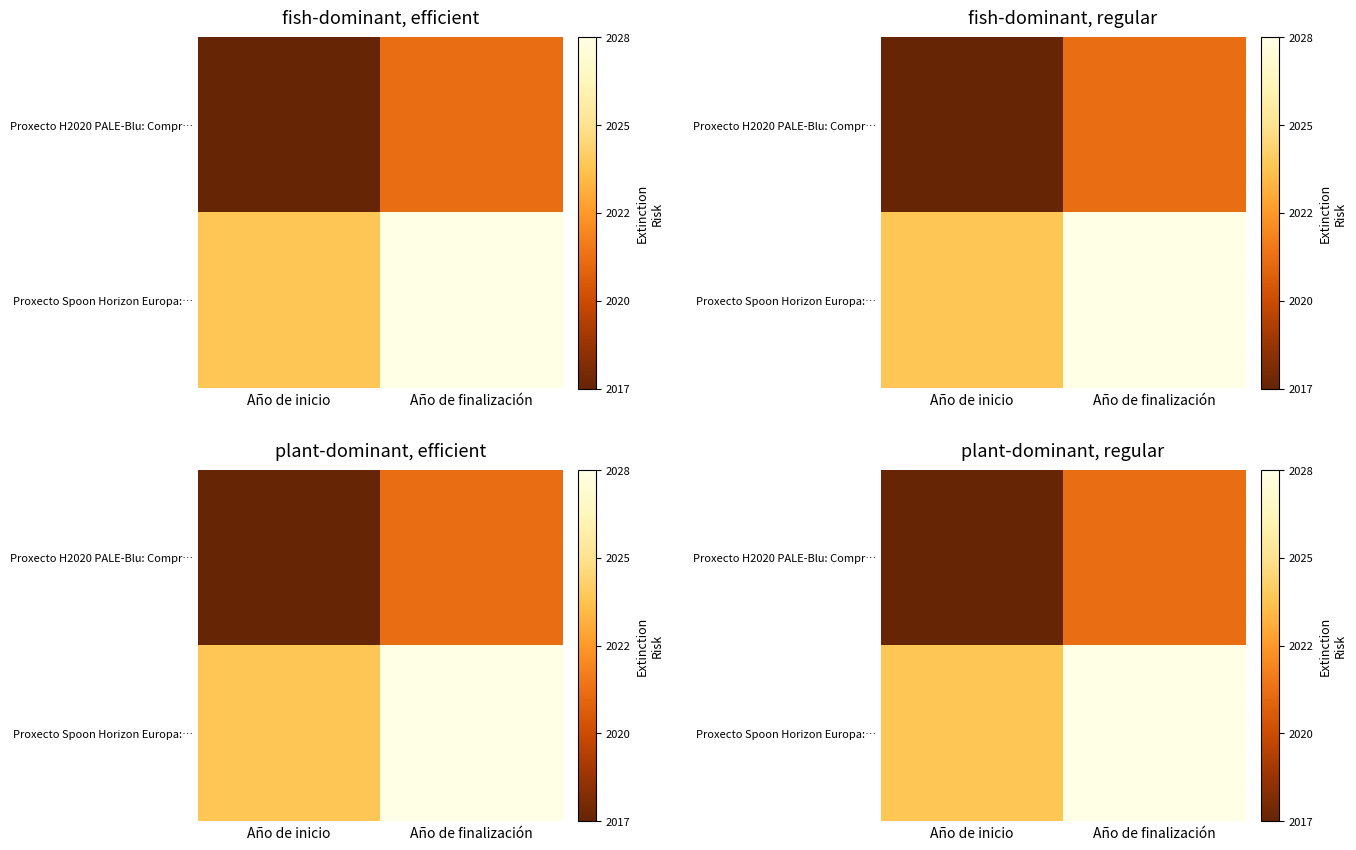

What is the sum of all Proxecto H2020 PALE-Blu: Compr… values?

4038